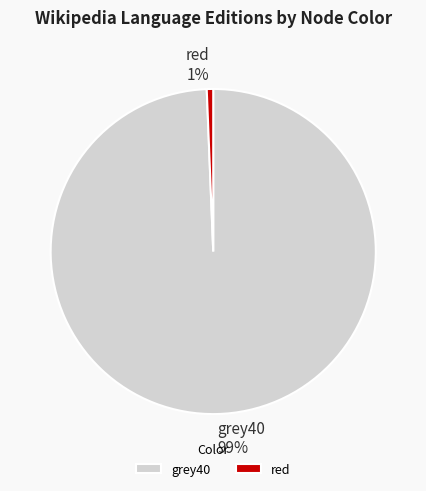

Rank the categories by value from lowest to highest.

red, grey40